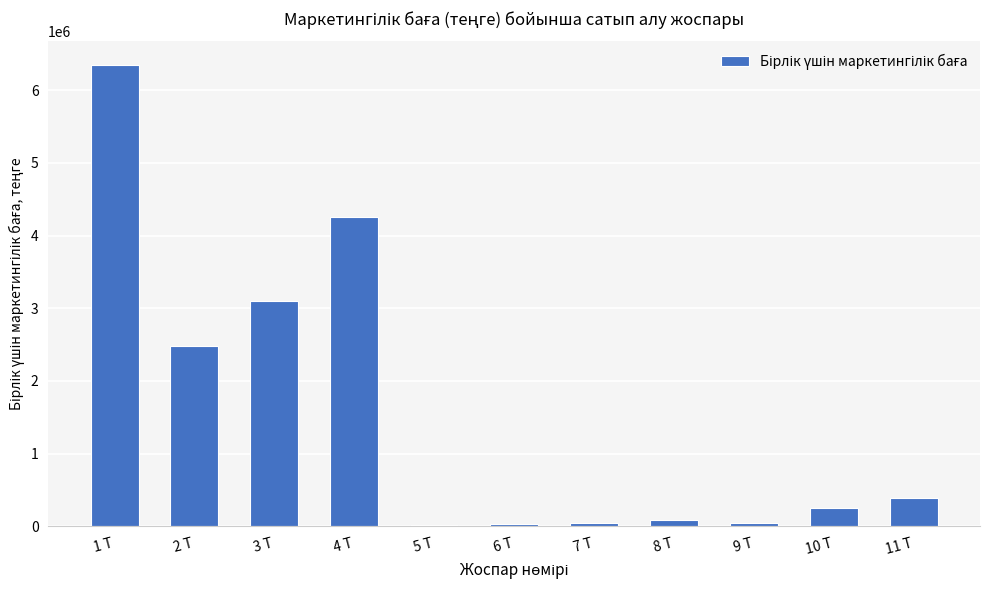

What is the change in value from 4 Т to 5 Т?

-4228982.1